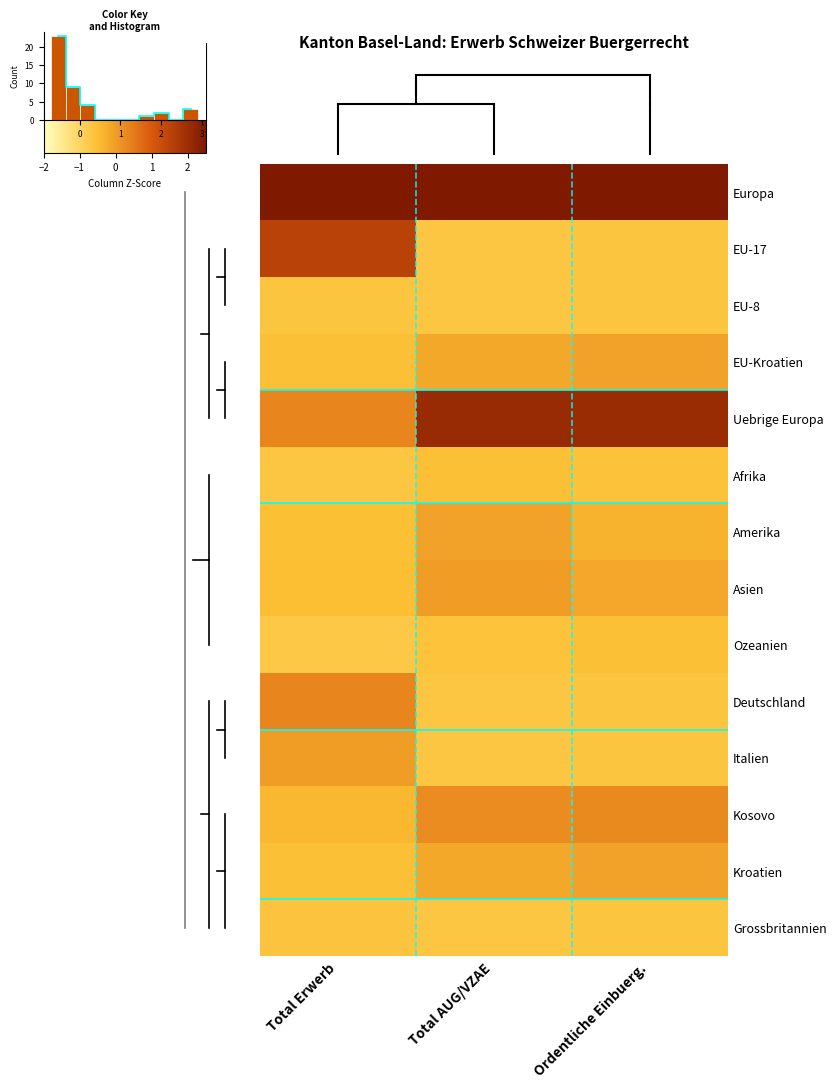

Is the value of Italien at Ordentliche Einbuerg. greater than the value of Uebrige Europa at Total AUG/VZAE?

No